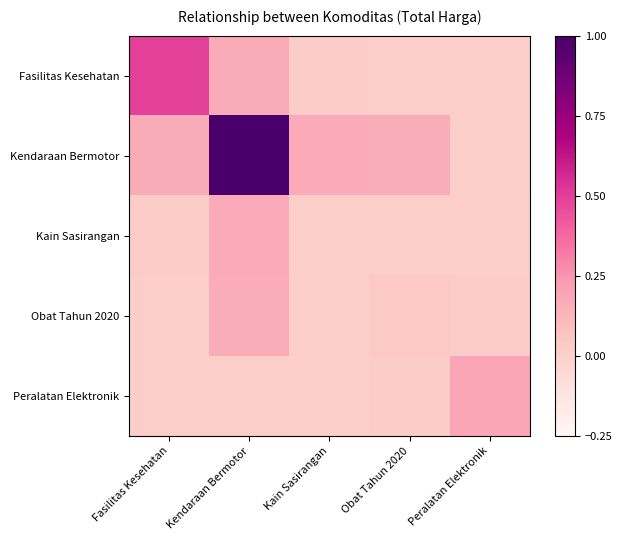

Reading right to left, transcribe all the data shown in this chart.

Fasilitas Kesehatan: Peralatan Elektronik=0.0	Obat Tahun 2020=0.0	Kain Sasirangan=0.0	Kendaraan Bermotor=0.2	Fasilitas Kesehatan=0.5
Kendaraan Bermotor: Peralatan Elektronik=0.0	Obat Tahun 2020=0.2	Kain Sasirangan=0.2	Kendaraan Bermotor=1.0	Fasilitas Kesehatan=0.2
Kain Sasirangan: Peralatan Elektronik=0.0	Obat Tahun 2020=0.0	Kain Sasirangan=0.0	Kendaraan Bermotor=0.2	Fasilitas Kesehatan=0.0
Obat Tahun 2020: Peralatan Elektronik=0.0	Obat Tahun 2020=0.0	Kain Sasirangan=0.0	Kendaraan Bermotor=0.2	Fasilitas Kesehatan=0.0
Peralatan Elektronik: Peralatan Elektronik=0.2	Obat Tahun 2020=0.0	Kain Sasirangan=0.0	Kendaraan Bermotor=0.0	Fasilitas Kesehatan=0.0